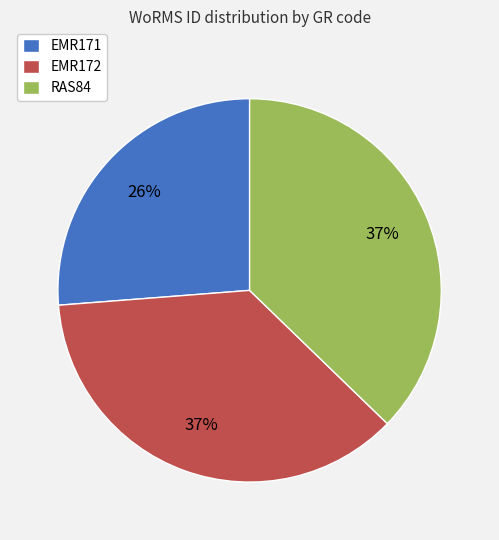

To the nearest percent, what portion does RAS84 represent?

37%